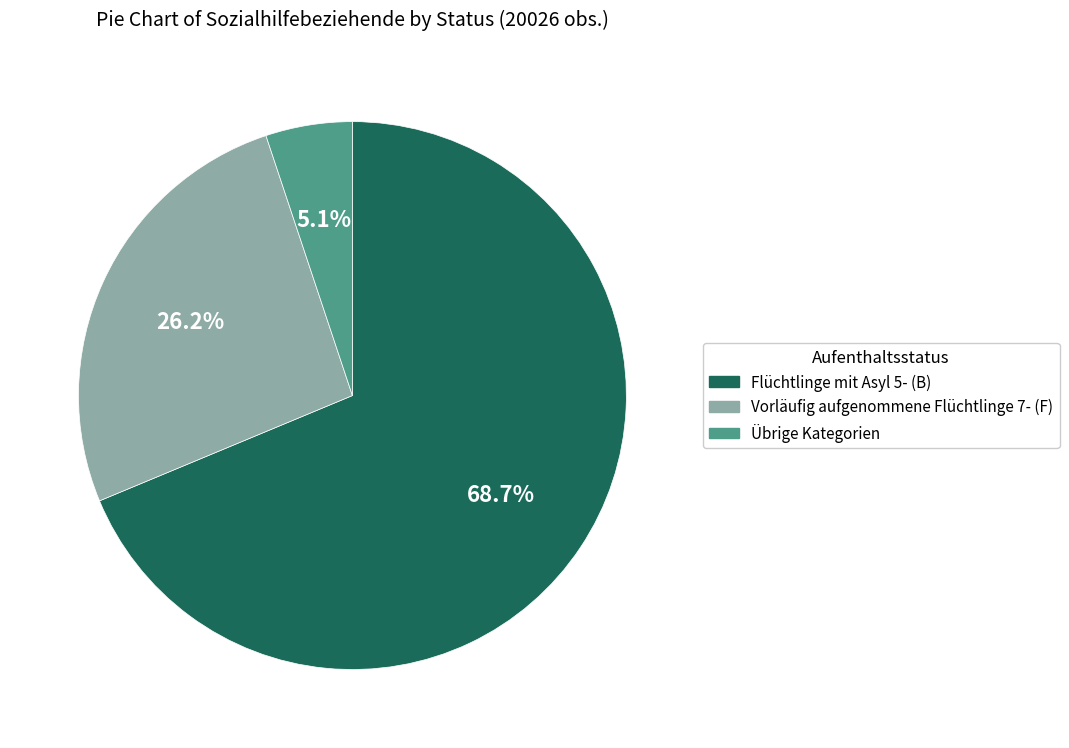

Does any single category account for the majority?

Yes